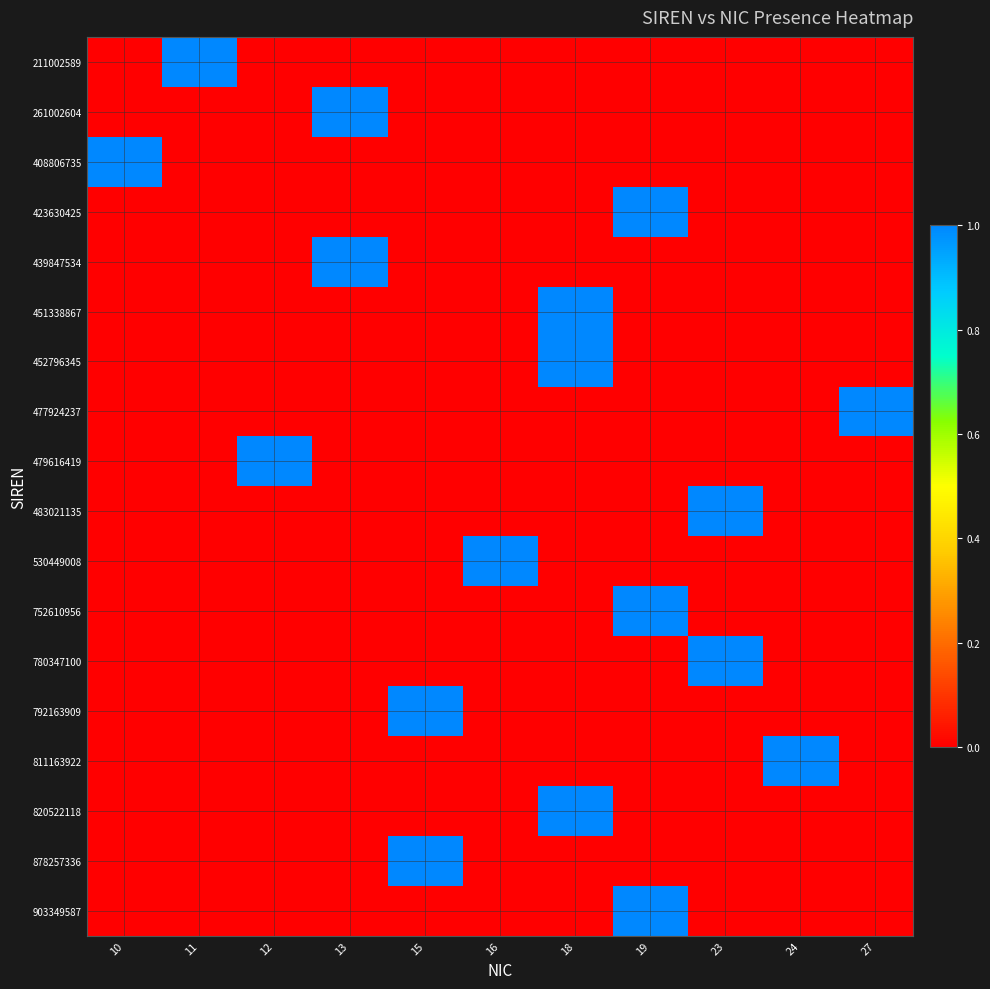

Count the number of categories in the chart.

11